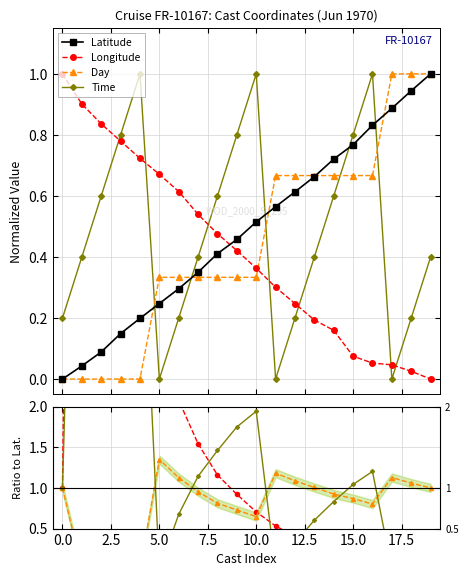

Is it true that Latitude equals 0.1 at 2.5?

True